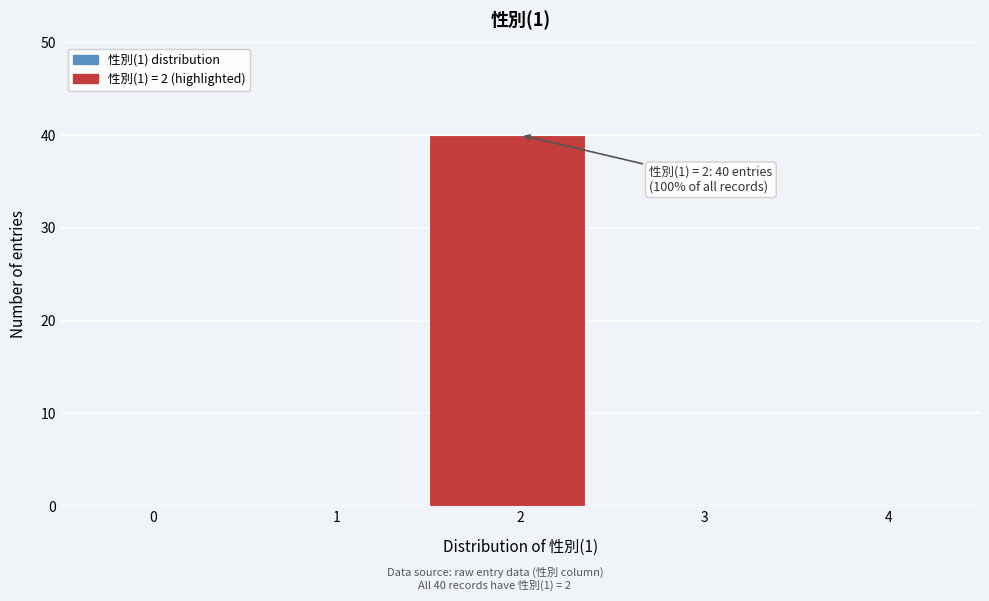

Reading right to left, list all the values displayed in this chart.

4=0	3=0	2=40	1=0	0=0